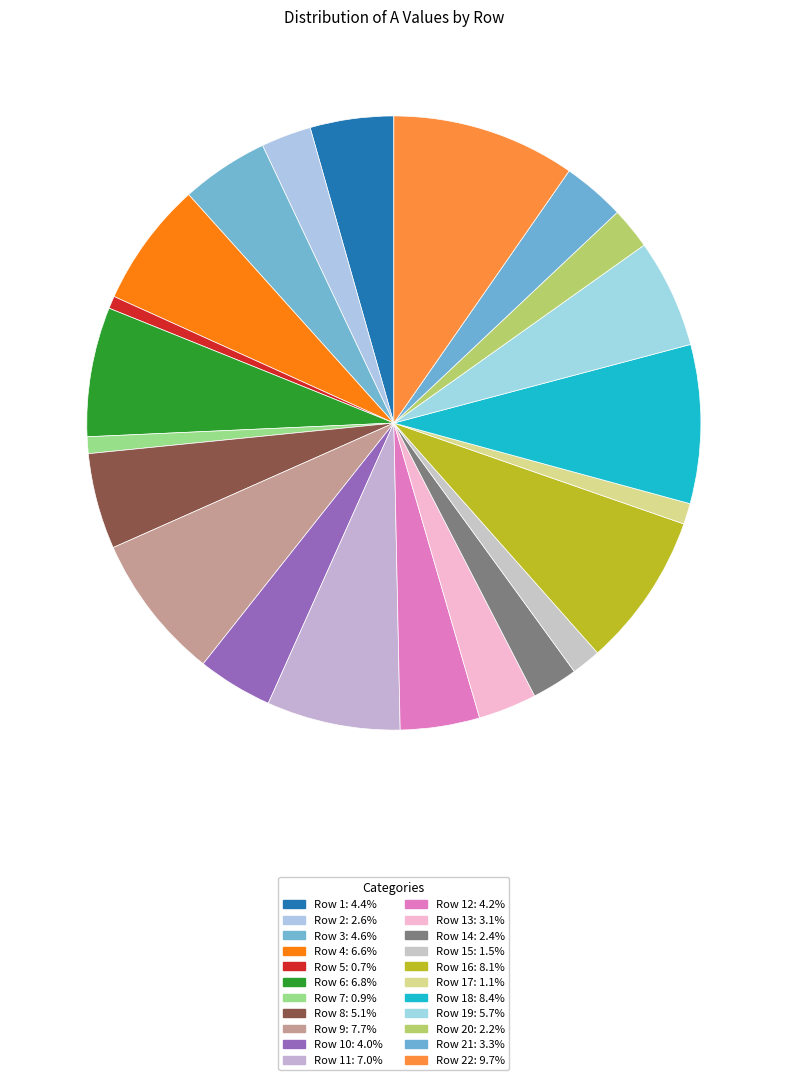

What is the largest slice in the pie chart?

22